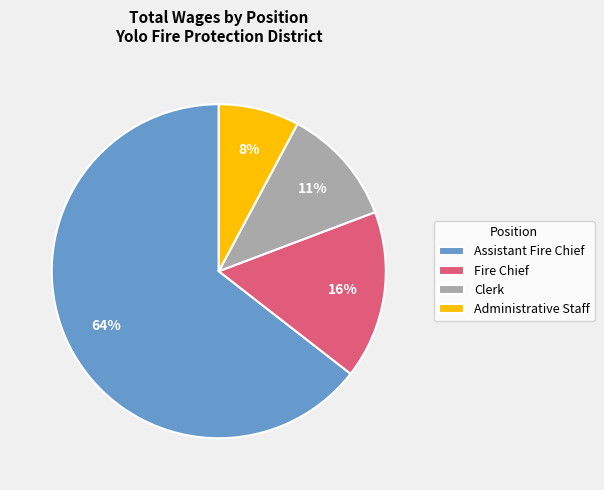

What is the ratio of the value at Administrative Staff to the value at Clerk?

0.7